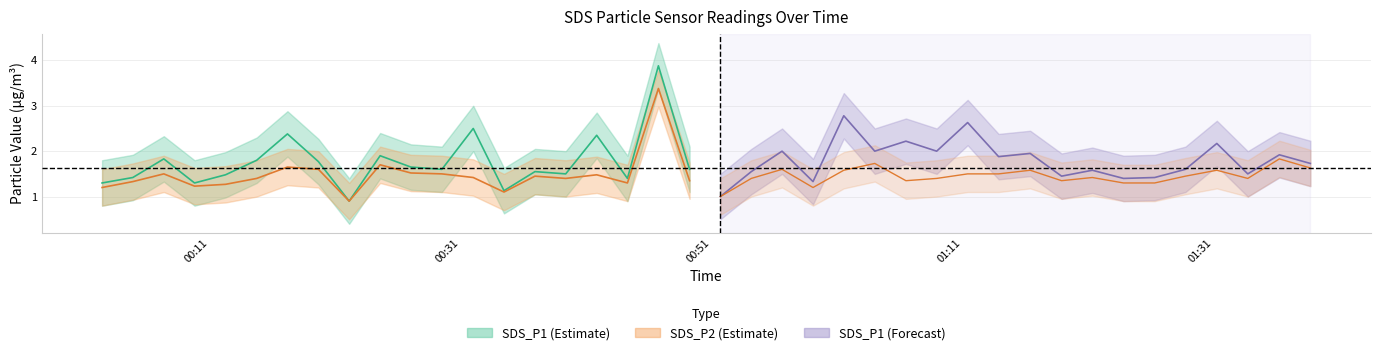

How many interior local peaks does the SDS_P1 series have?

15